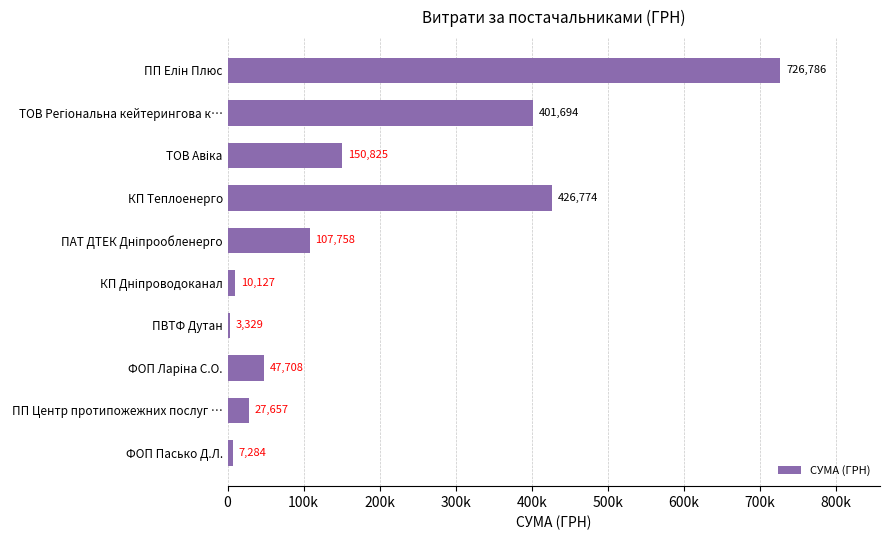

Does the chart contain any negative values?

No